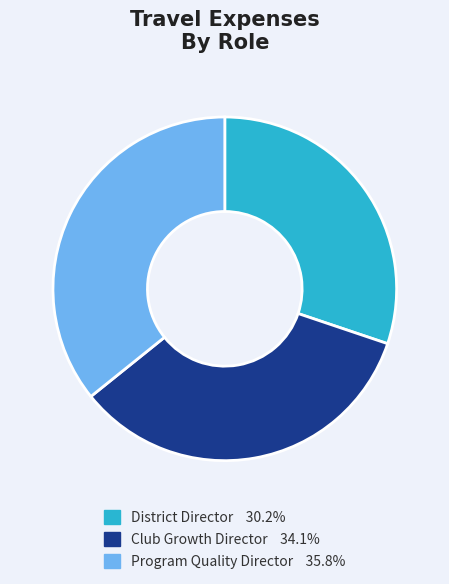

True or false: District Director accounts for 30% of the total.

True